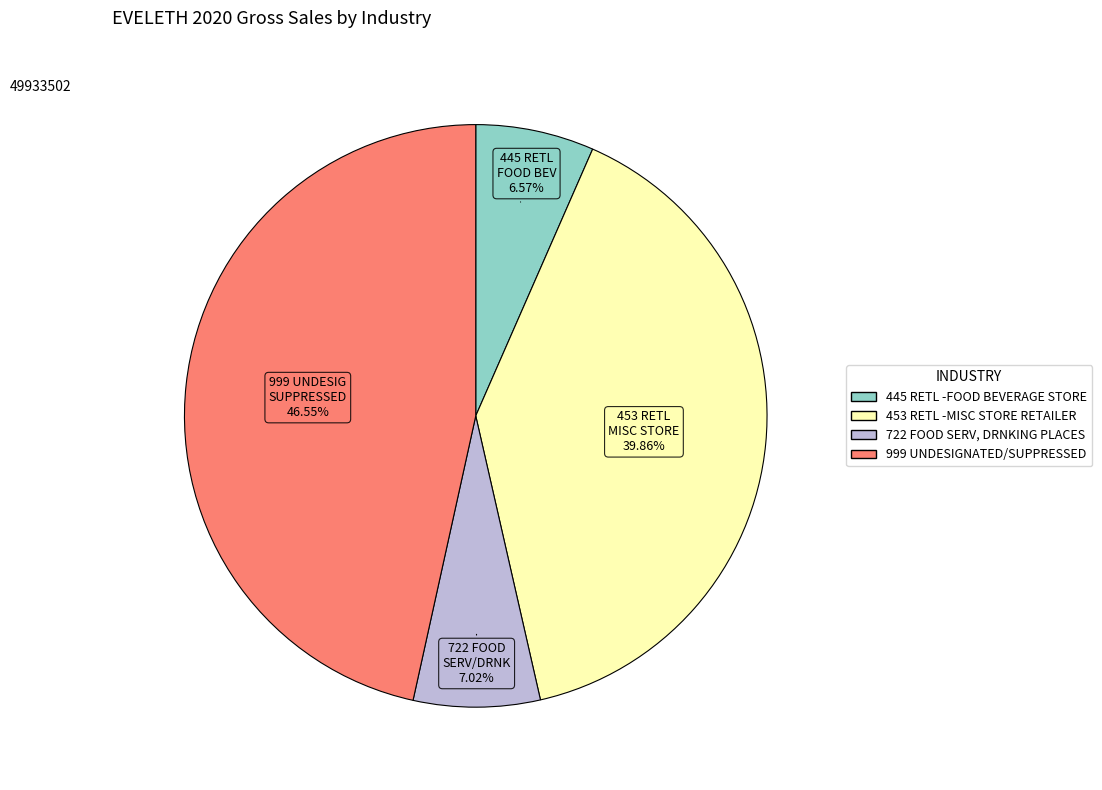

Combined, what portion of the pie is 999 UNDESIGNATED/SUPPRESSED and 453 RETL -MISC STORE RETAILER?

86.4%